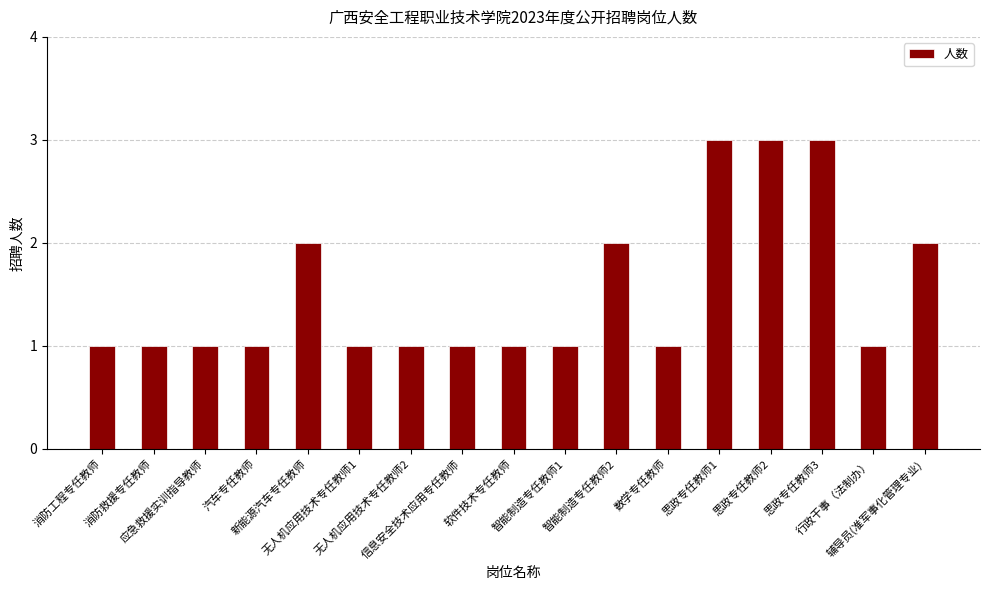

What is the greatest value displayed?

3